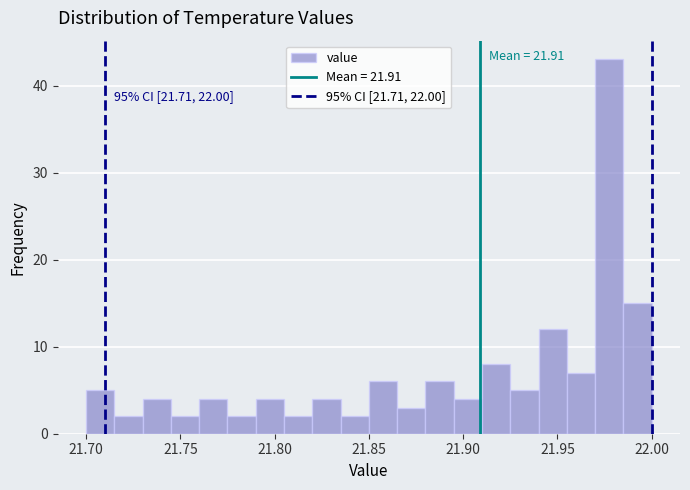

Around what value on the x-axis is the tallest bar? Give the approximate position of its centre, as read against the axis.

21.980